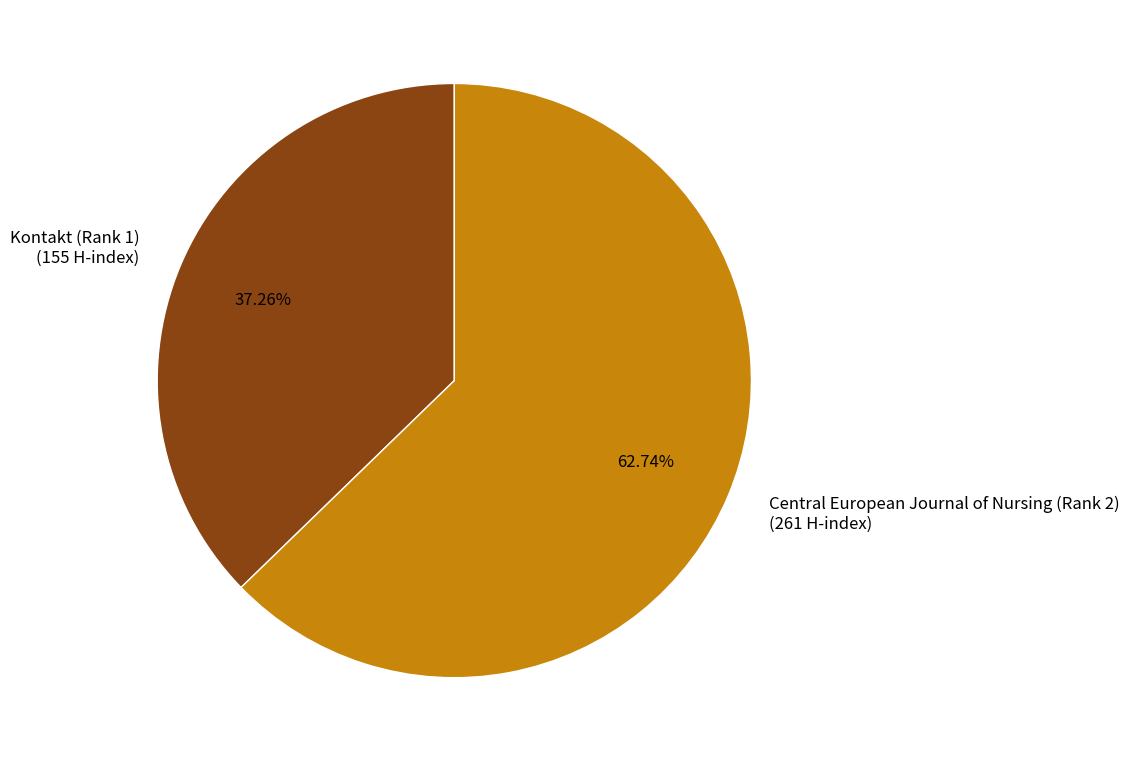

To the nearest percent, what percentage of the pie is Central European Journal of Nursing (Rank 2)?

63%